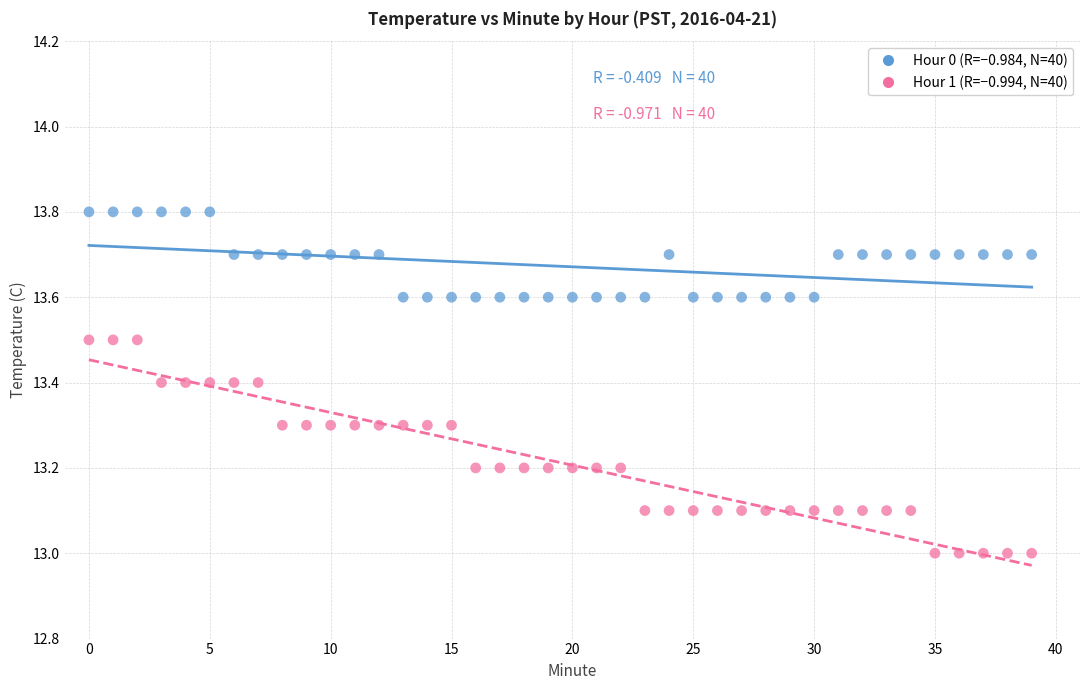

How many data points are displayed?

80